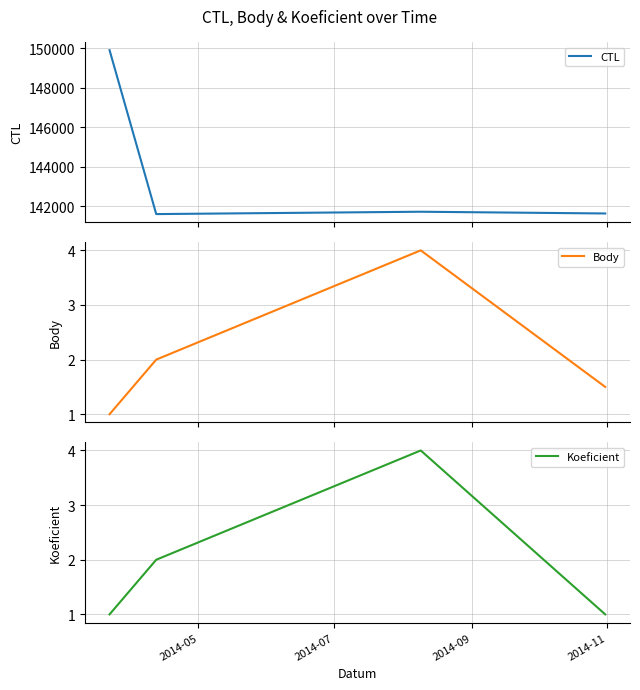

True or false: Body has more than 0 interior local peaks.

True